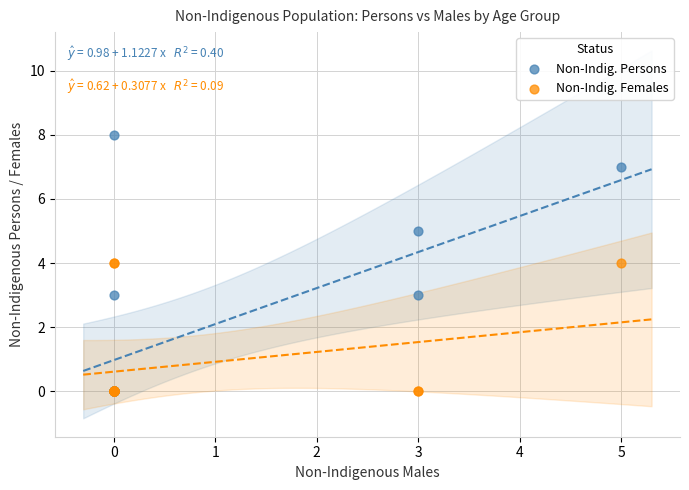

Which series contains the highest Y value?

Non-Indig. Persons